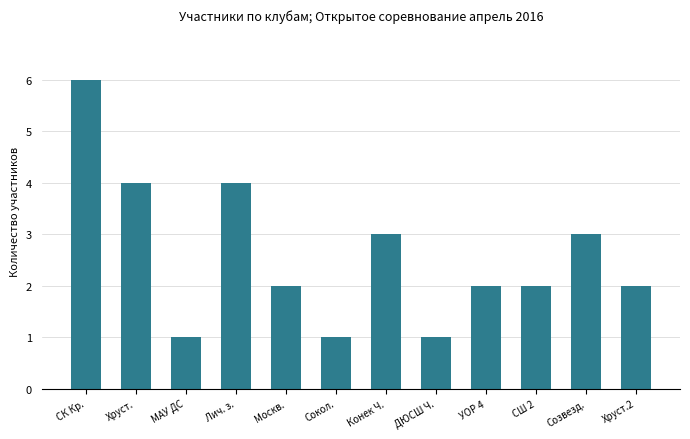

How many categories are shown in the chart?

12